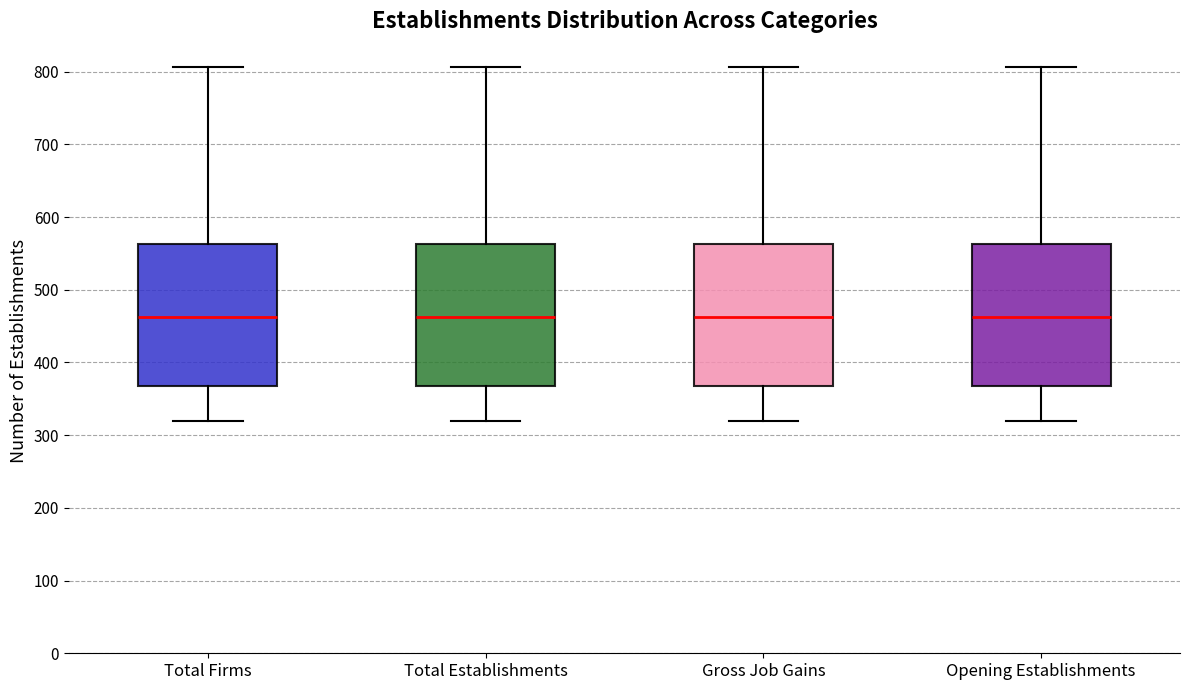

Reading left to right, read every box against the y-axis: the position of its median line, the range the box covers, and the ends of its whiskers. The values are not printed on the chart, so give them approximately, as read against the axis.

Total Firms: median 460, box 370 to 560, whiskers 320 to 810
Total Establishments: median 460, box 370 to 560, whiskers 320 to 810
Gross Job Gains: median 460, box 370 to 560, whiskers 320 to 810
Opening Establishments: median 460, box 370 to 560, whiskers 320 to 810